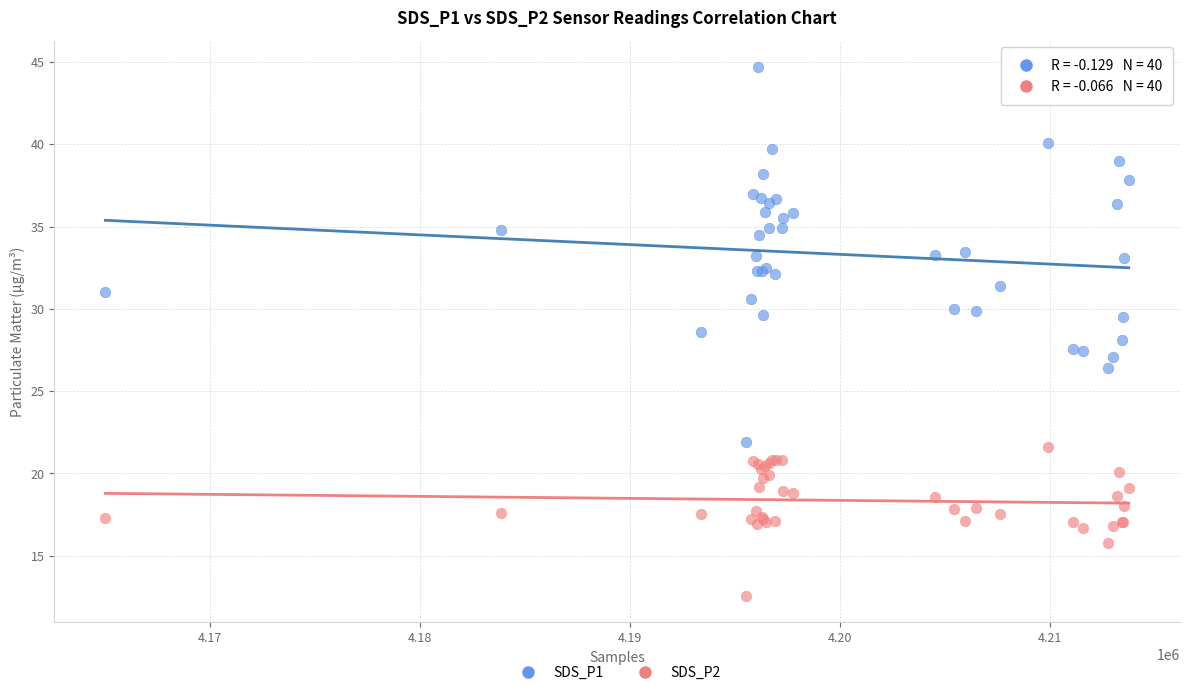

Which series contains the highest Y value?

SDS_P1